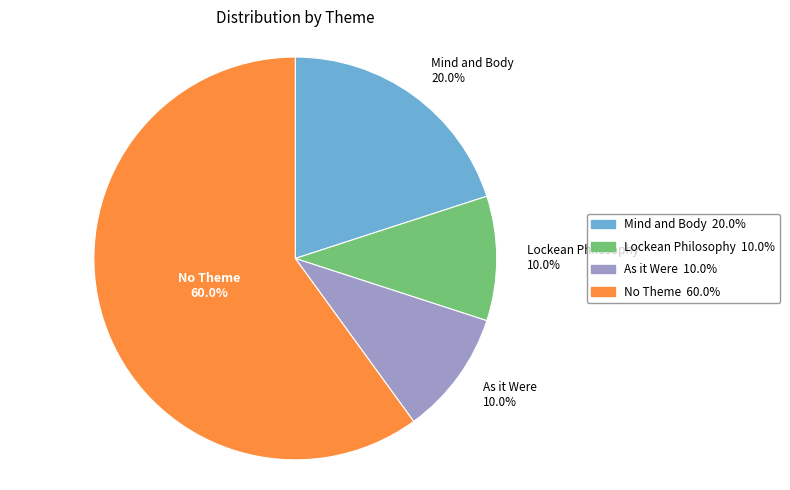

What is the largest slice in the pie chart?

No Theme